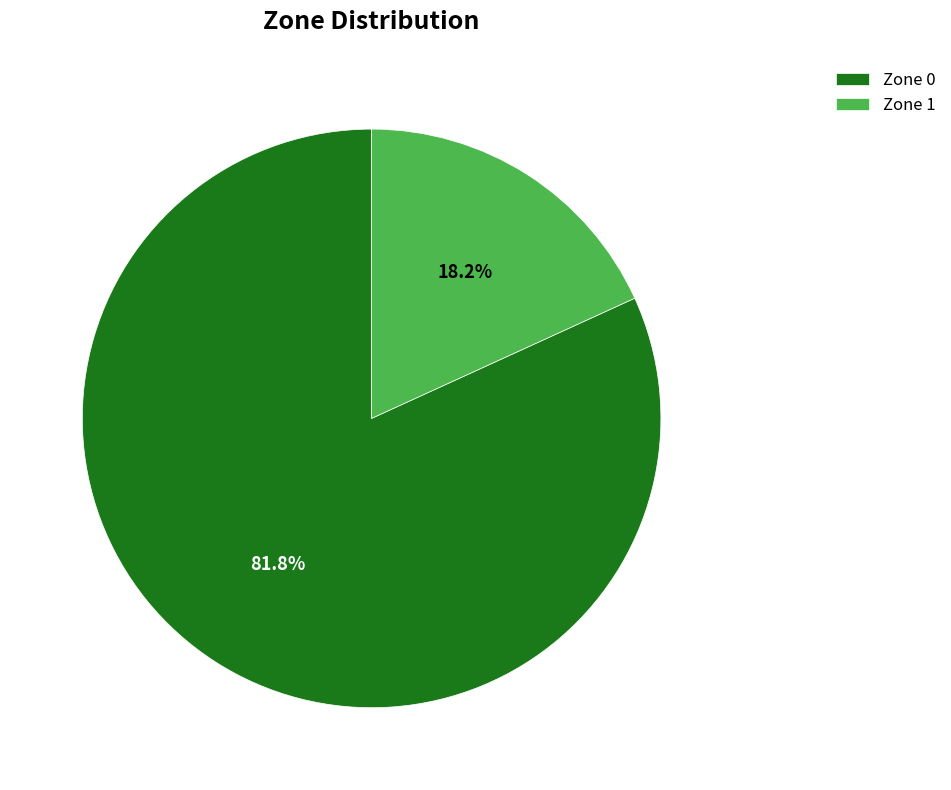

To the nearest percent, what percentage of the pie is Zone 1?

18%